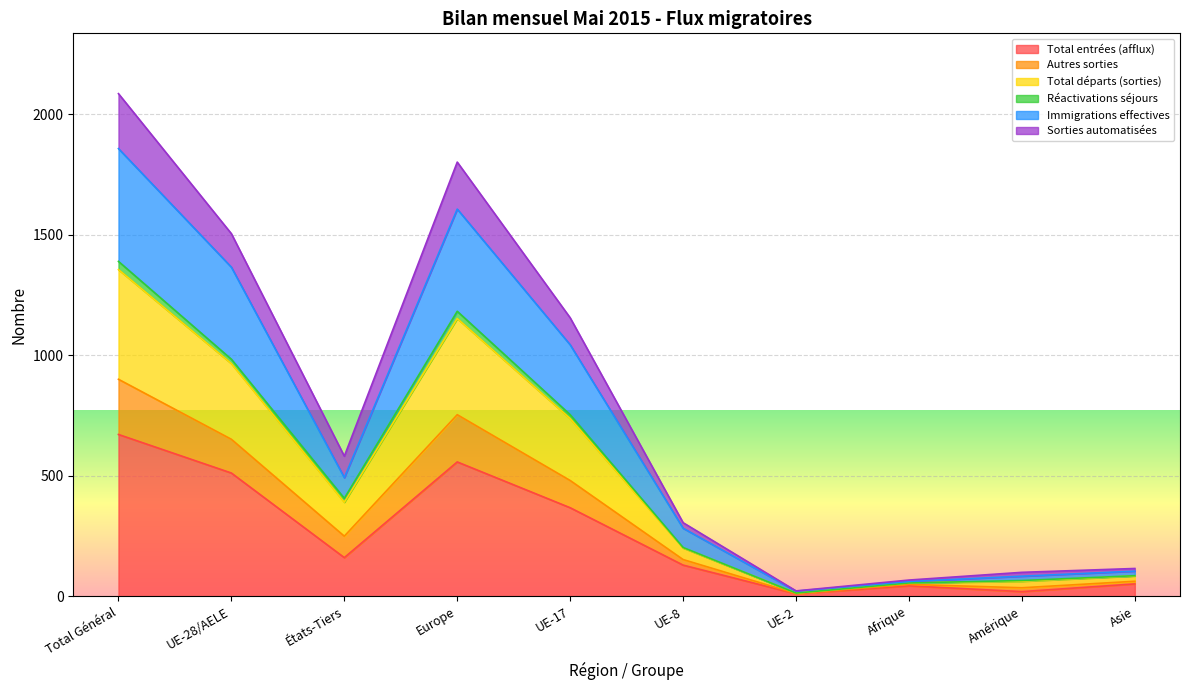

At which label does Total entrées (afflux) reach its peak?

Total Général